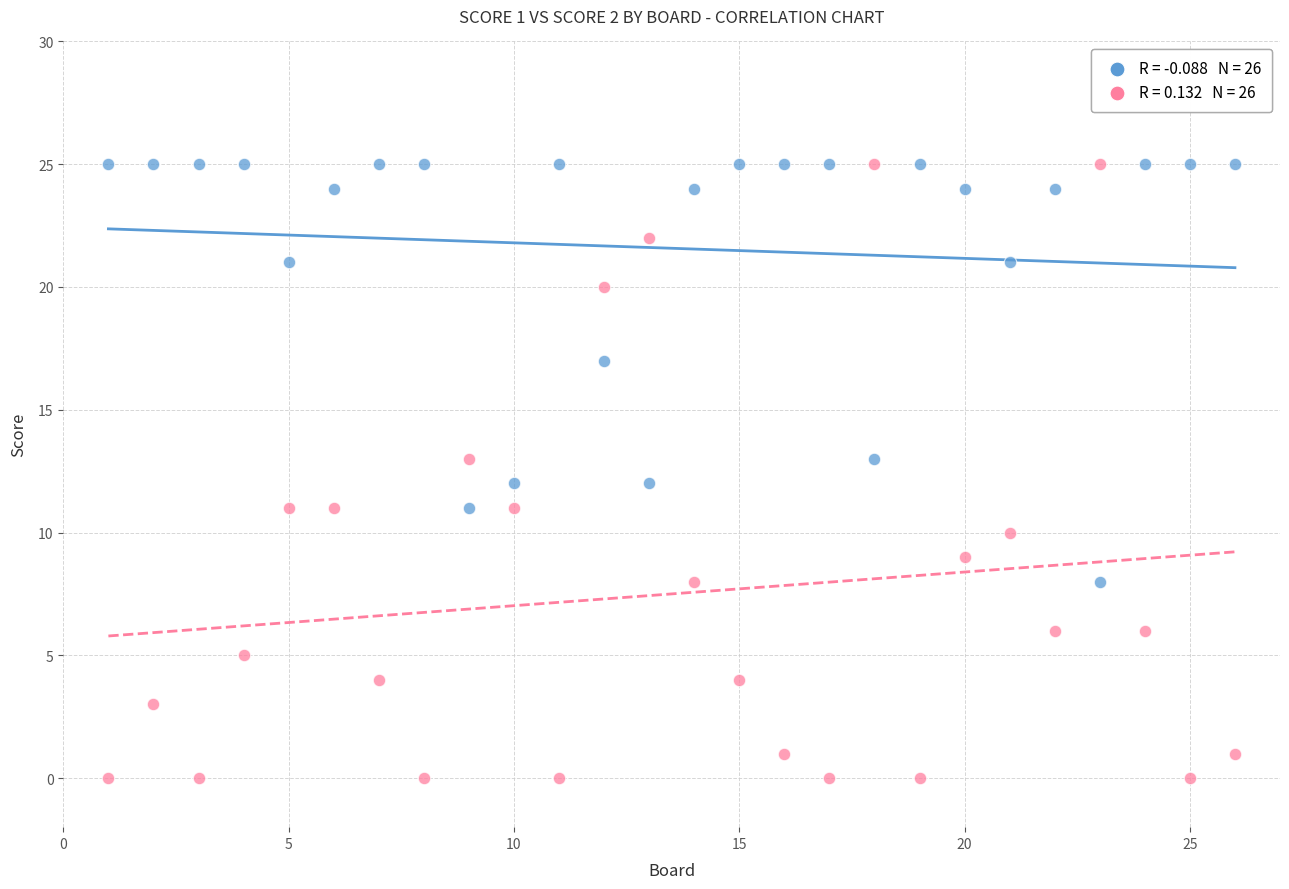

Across all data points, what is the range of X values (max minus min)?

25